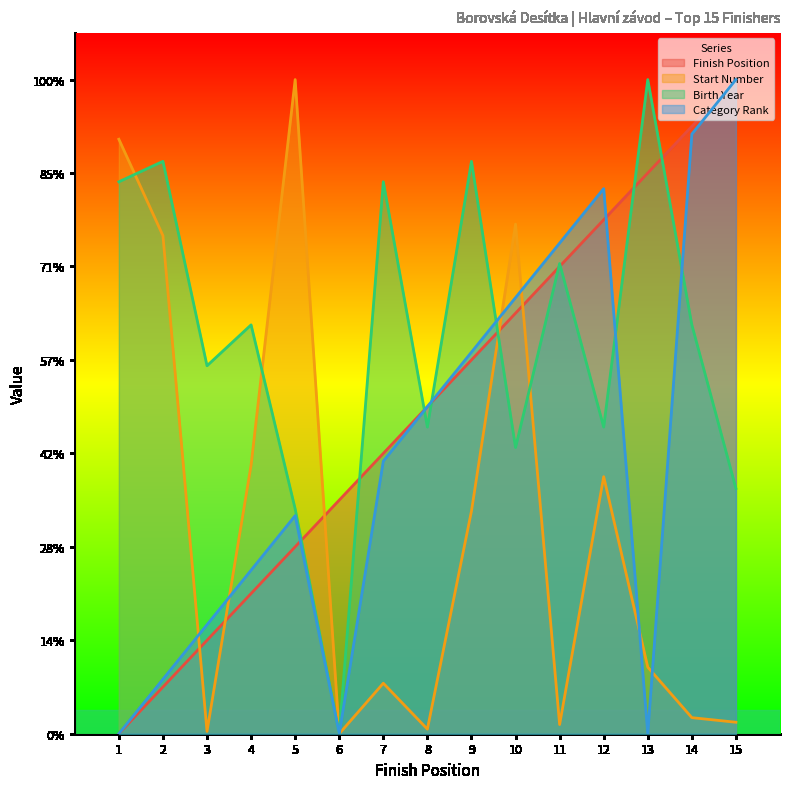

Where is the first local maximum for Start Number?

5